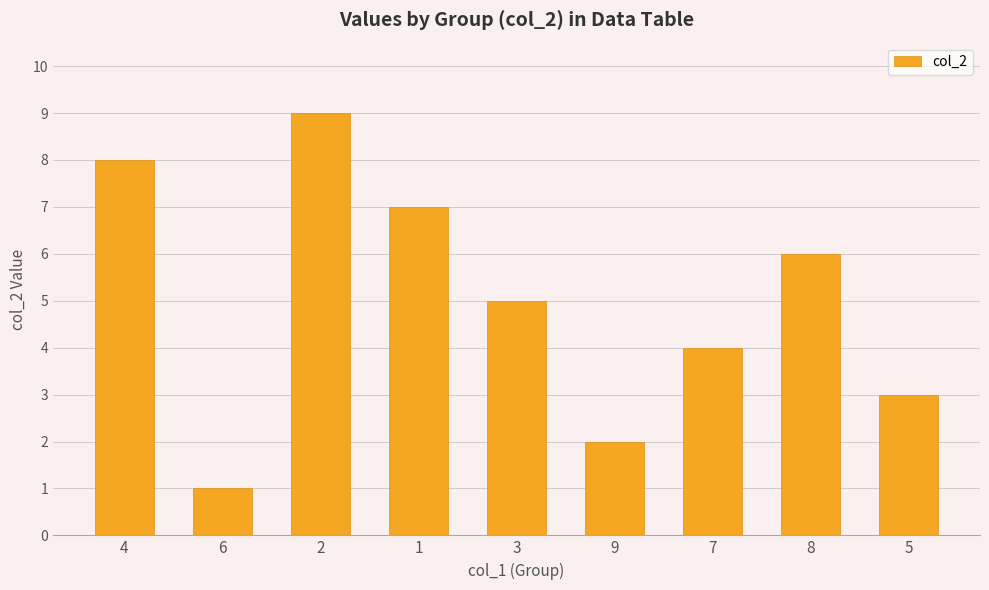

What is the label of the 7th bar from the right?

2